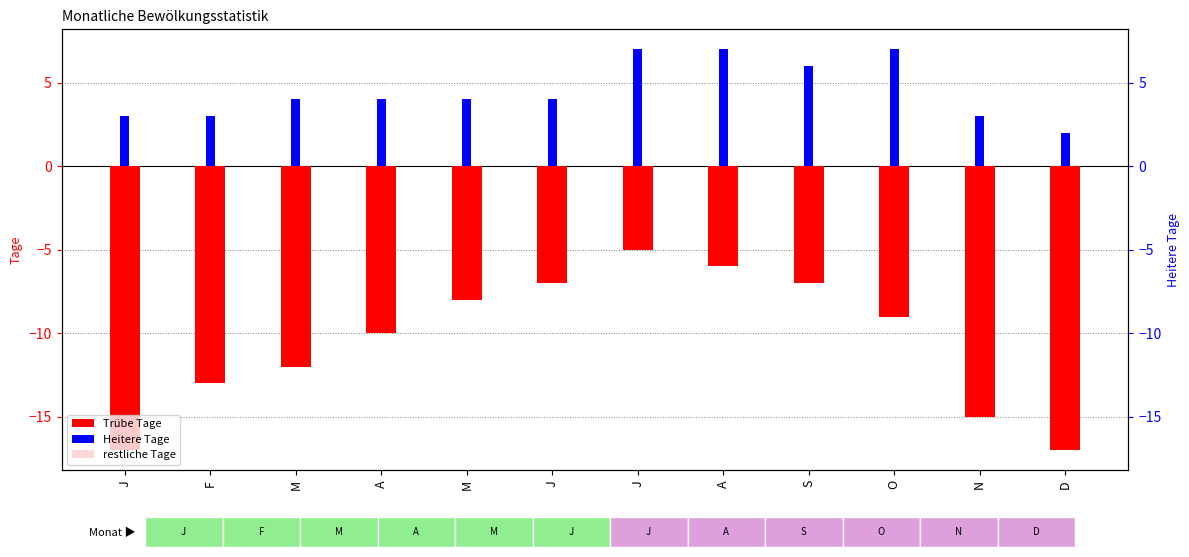

What is the spread (max minus min) of values at A?

14